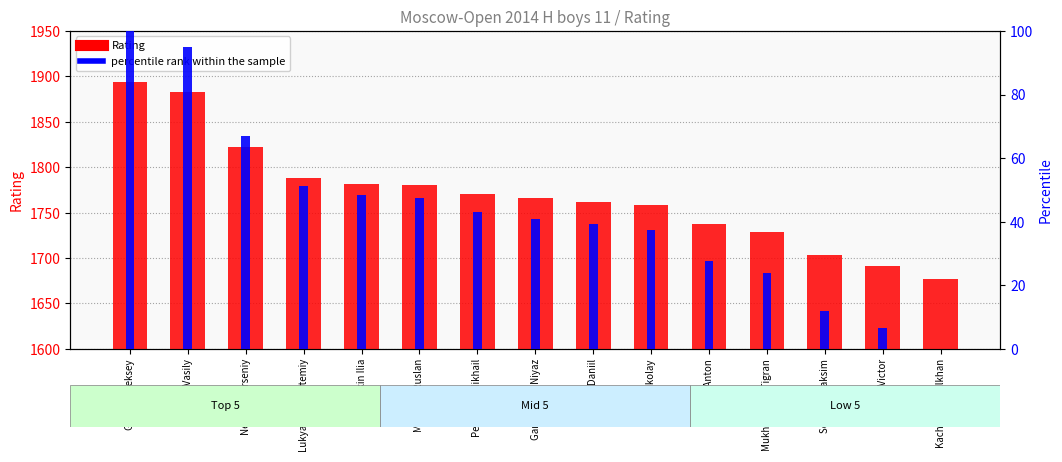

True or false: percentile rank within the sample has a value of 0.0 at Kachabekov Elkhan.

True